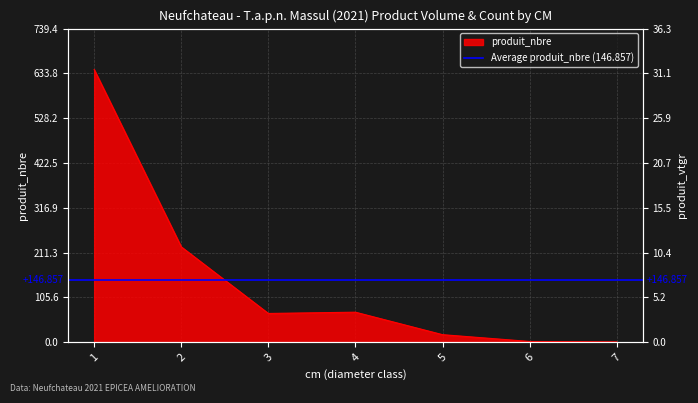

List the labels in order of value, largest first.

1, 2, 4, 3, 5, 6, 7